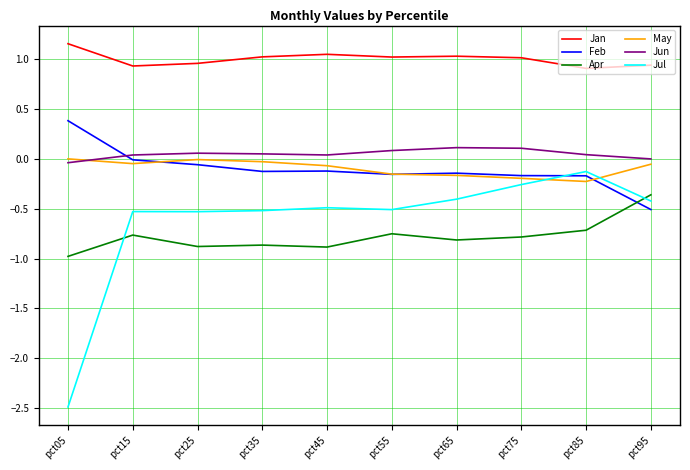

The Jul series shows -0.5 at pct35. True or false?

True